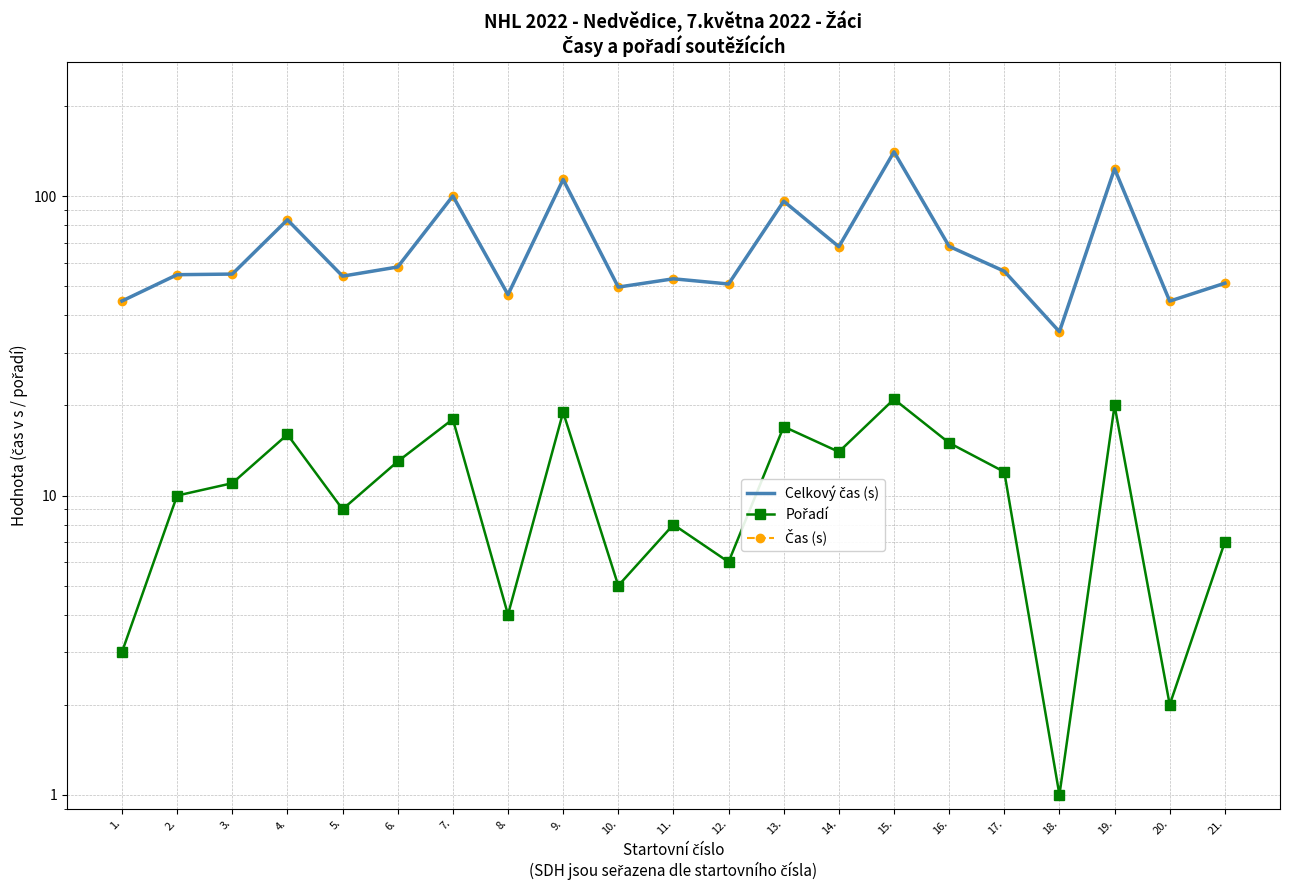

At which category is the sum across all series the highest?

15.